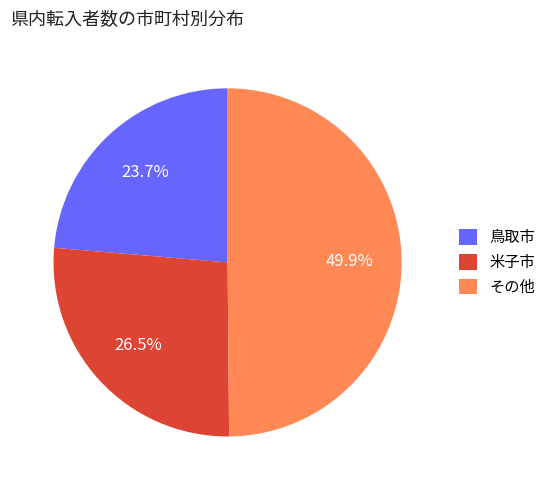

Rank the categories by value from highest to lowest.

その他, 米子市, 鳥取市